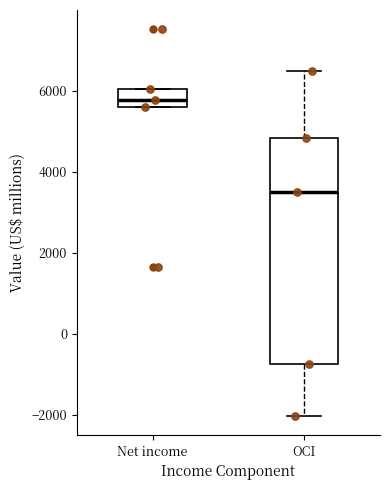

Which box has the lowest median line?

OCI